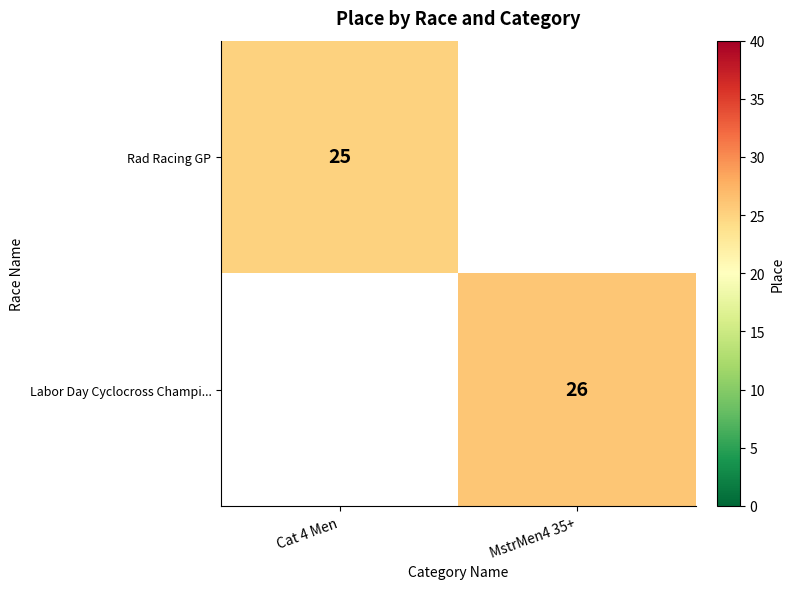

At how many categories does at least one series exceed 25?

1